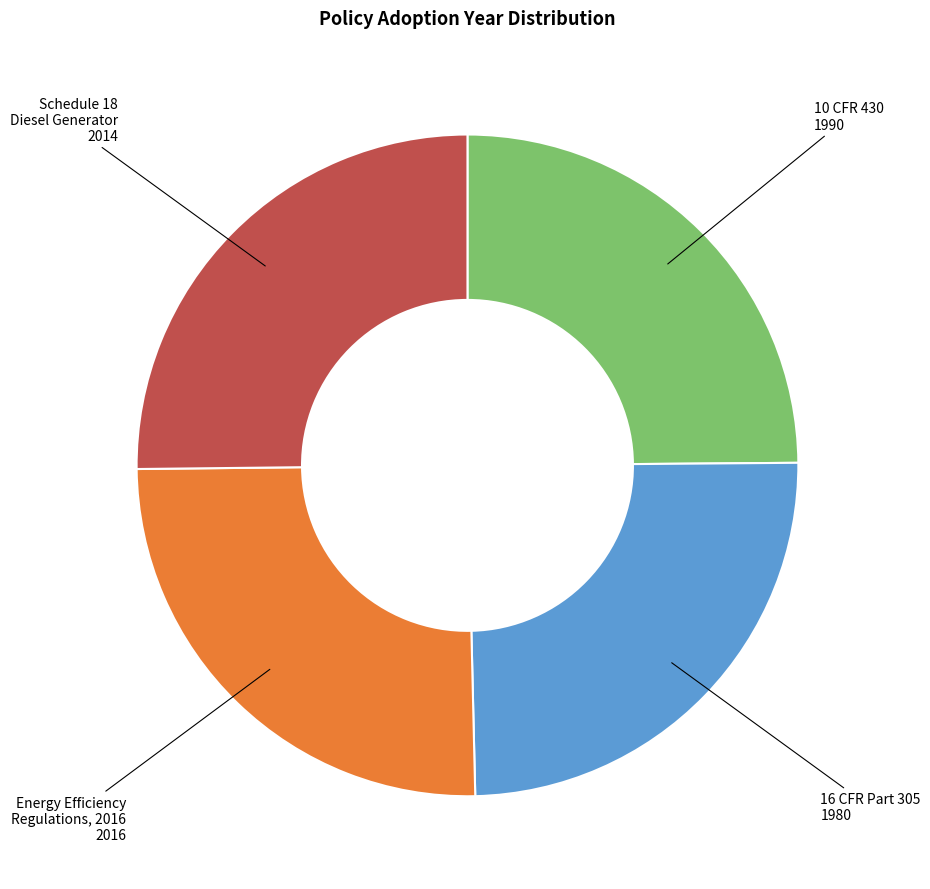

Is there a majority slice in this chart?

No